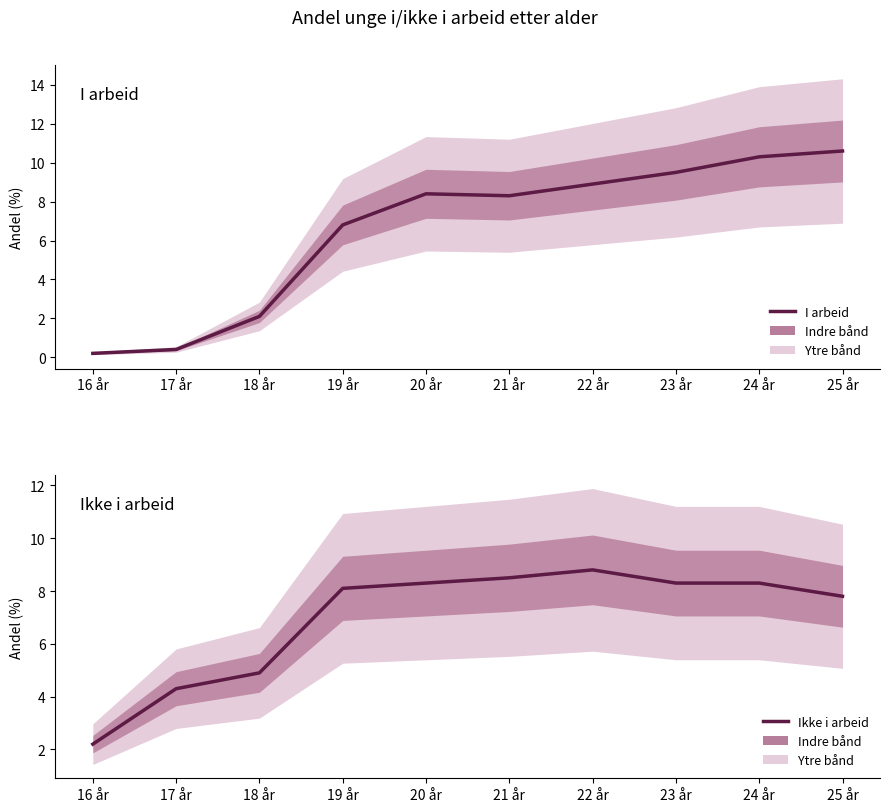

At which category is the sum across all series the highest?

24 år